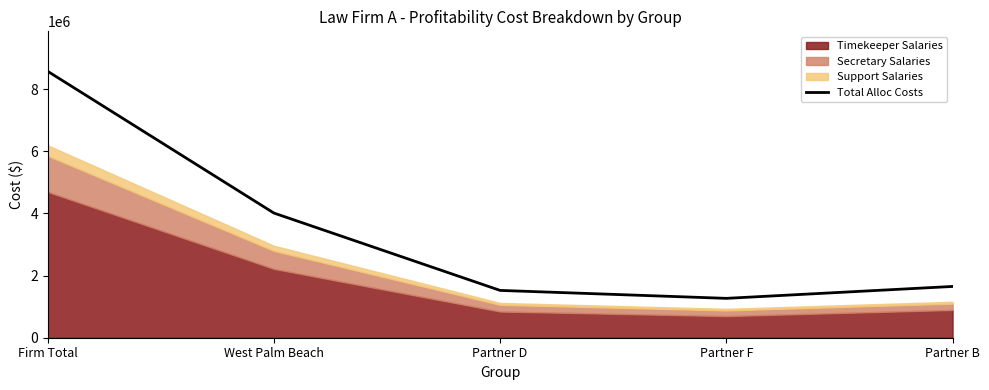

Rank the categories by value from lowest to highest.

Partner F, Partner D, Partner B, West Palm Beach, Firm Total